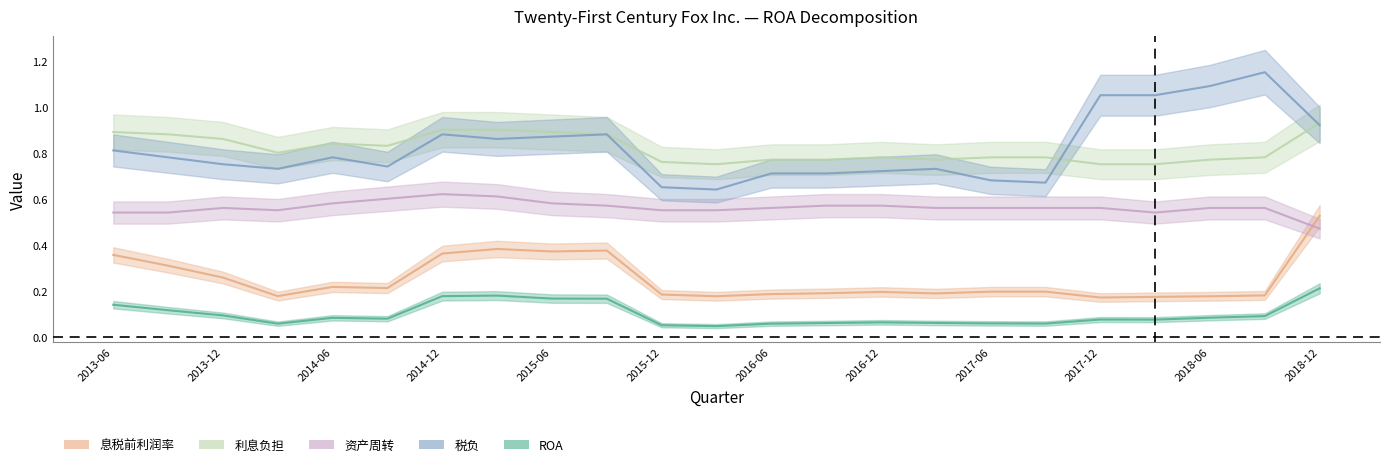

What is the label of the 10th point from the left?

2015-09